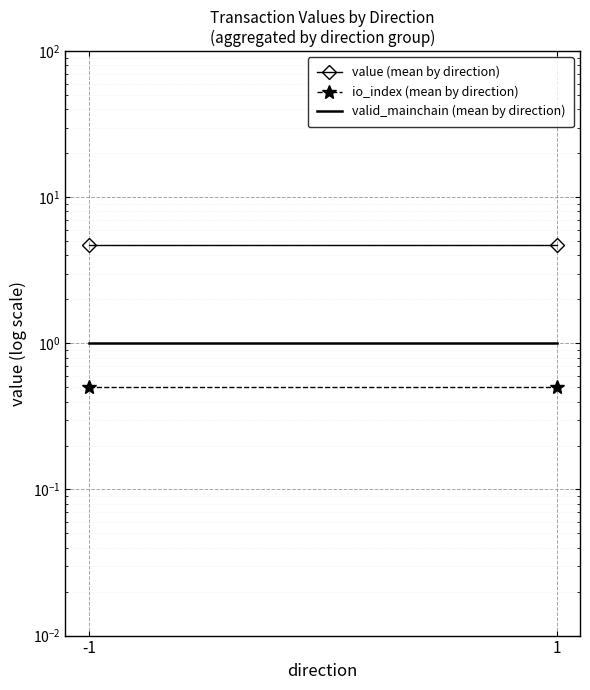

Which has a higher value, -1 or 1?

-1